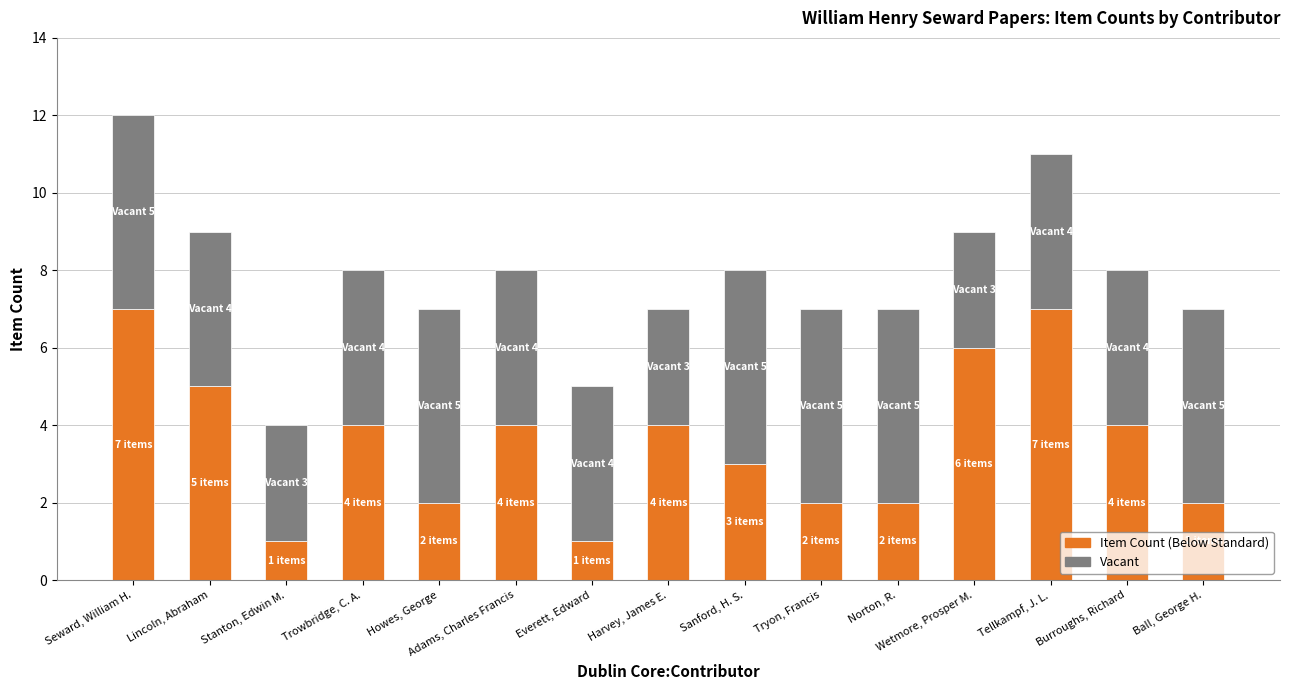

True or false: Item Count (Below Standard) has a value of 4 at Harvey, James E..

True